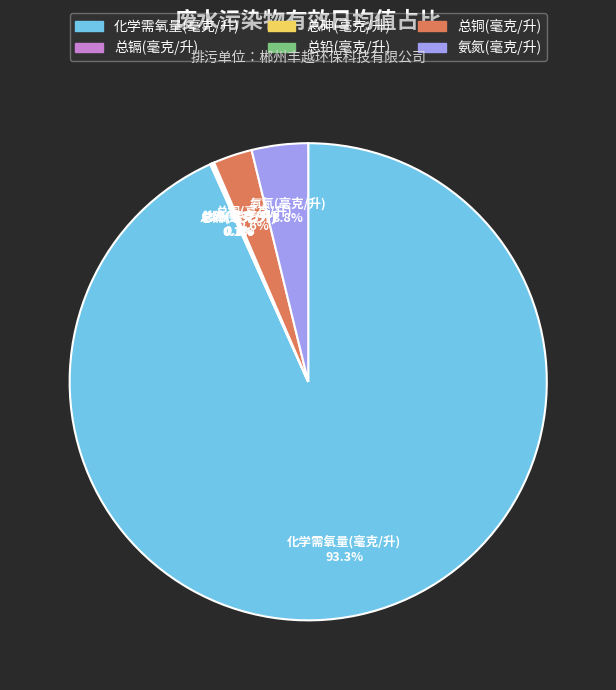

Which slice is the largest?

化学需氧量(毫克/升)